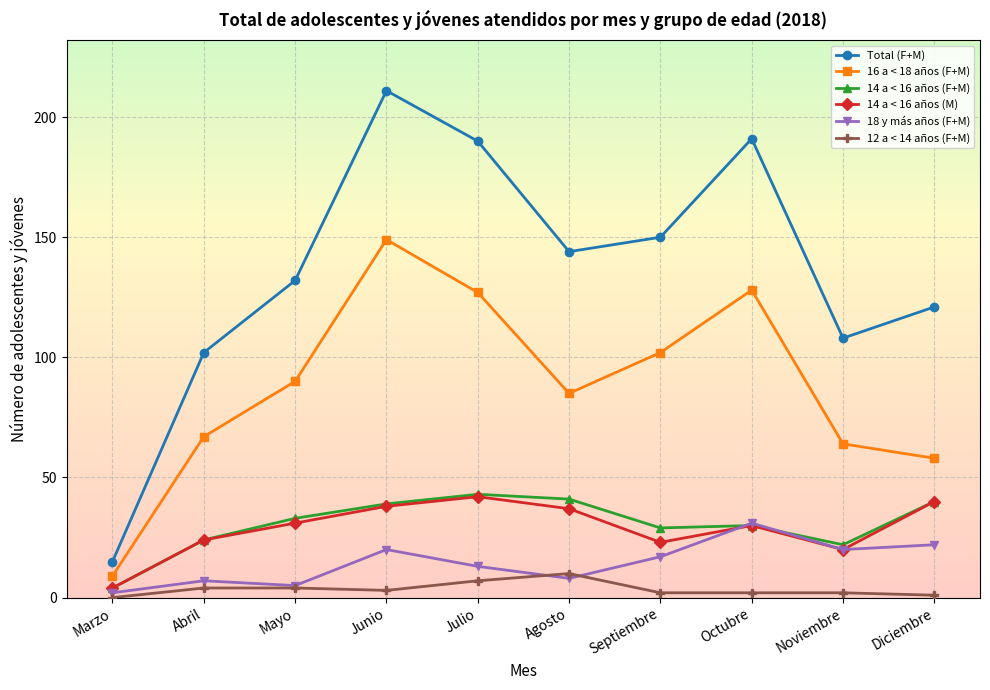

True or false: Total (F+M) has more than 1 points higher than both neighbors.

True